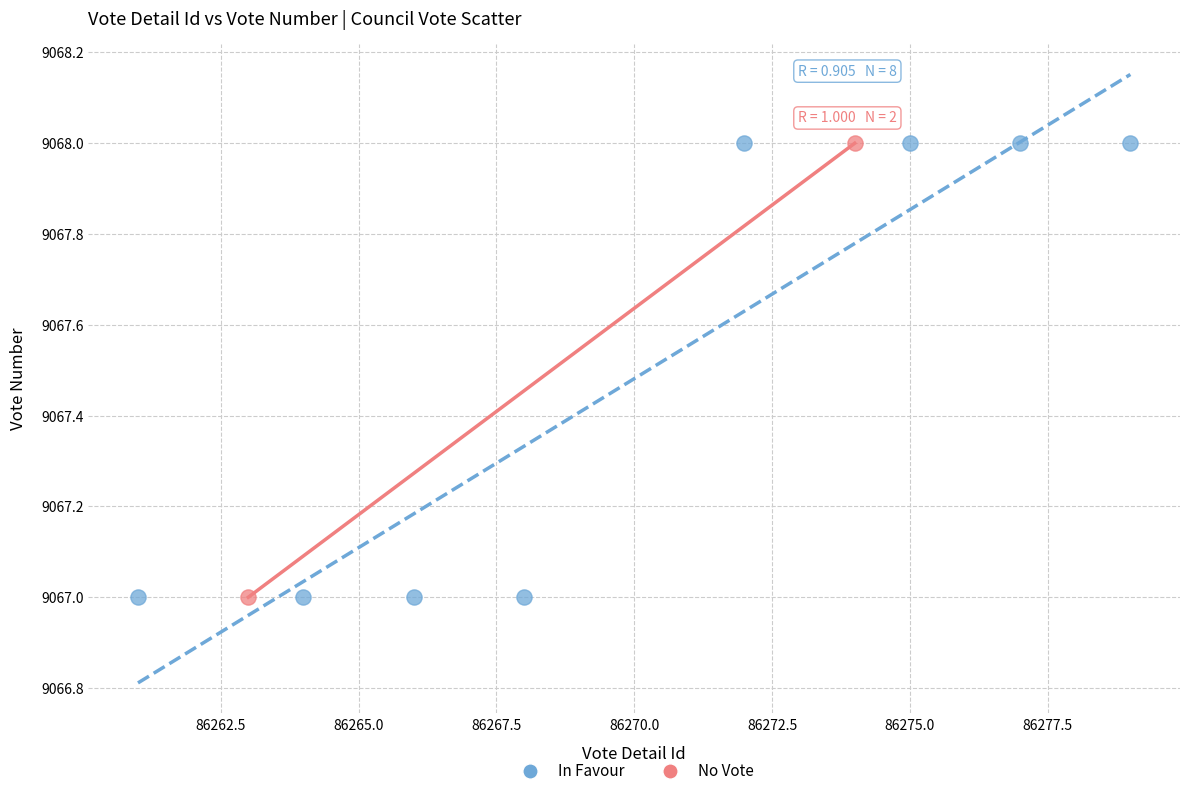

What are all the series names shown in the legend?

In Favour, No Vote